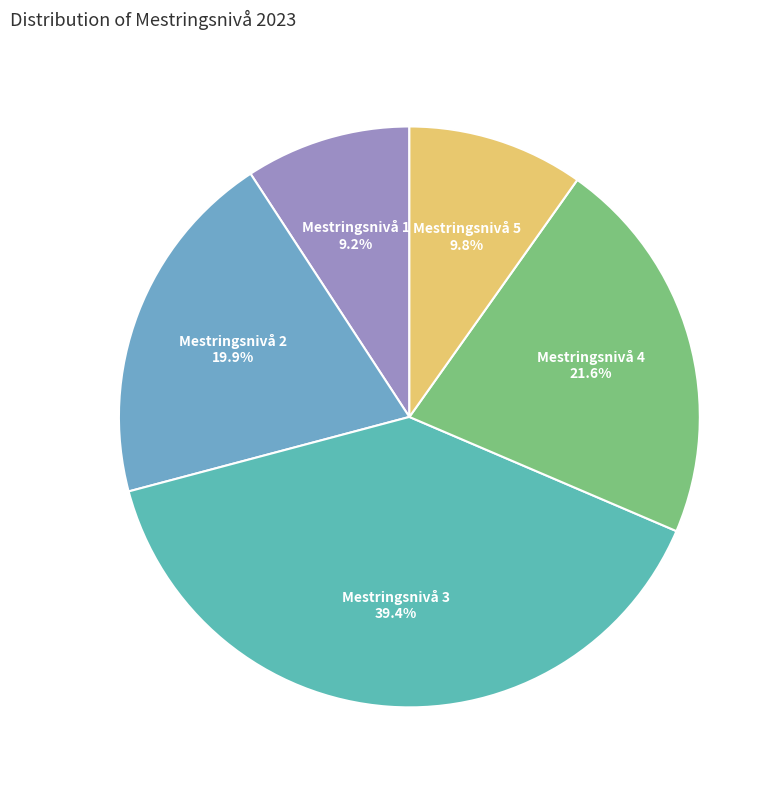

How many slices are in this pie chart?

5